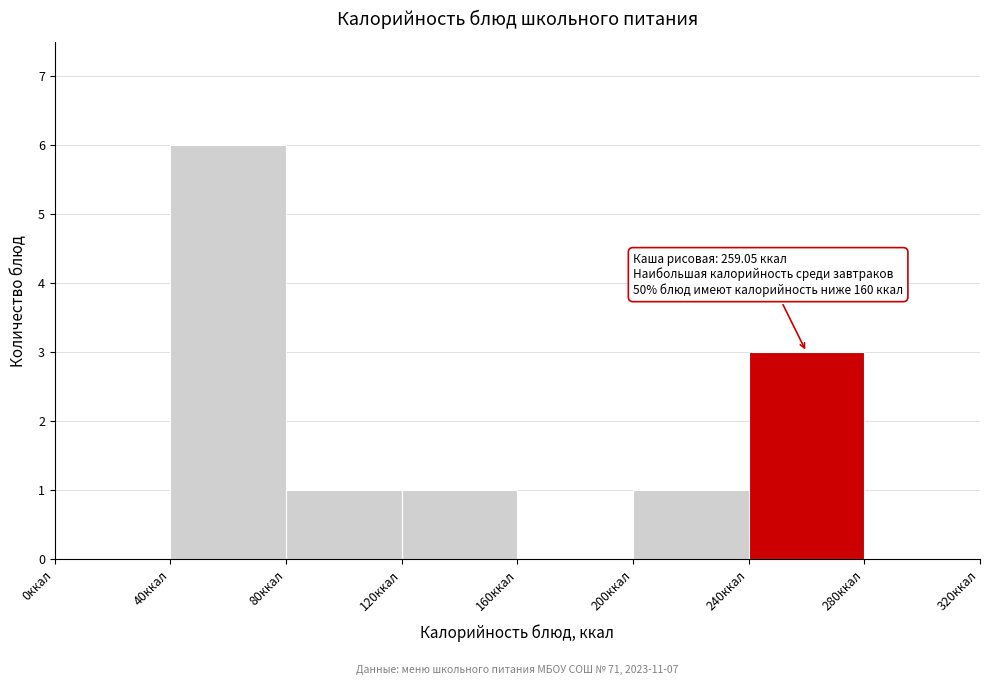

Over which range of the x-axis is the bar tallest?

40 to 80